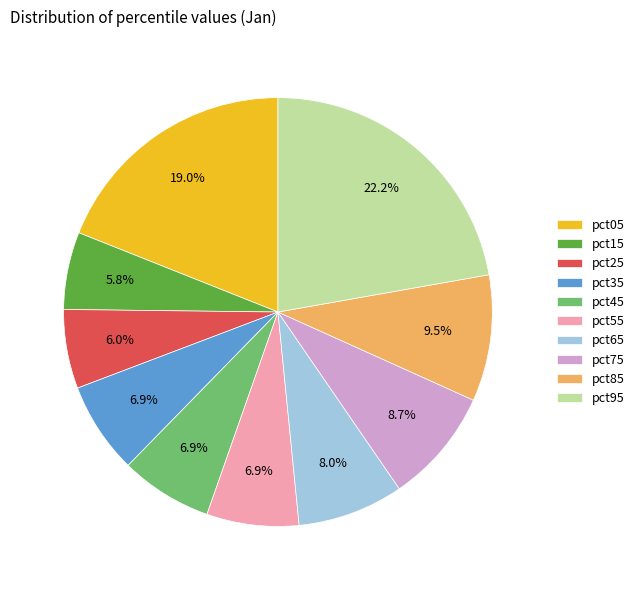

To the nearest percent, what is the combined percentage of pct95 and pct75?

31%